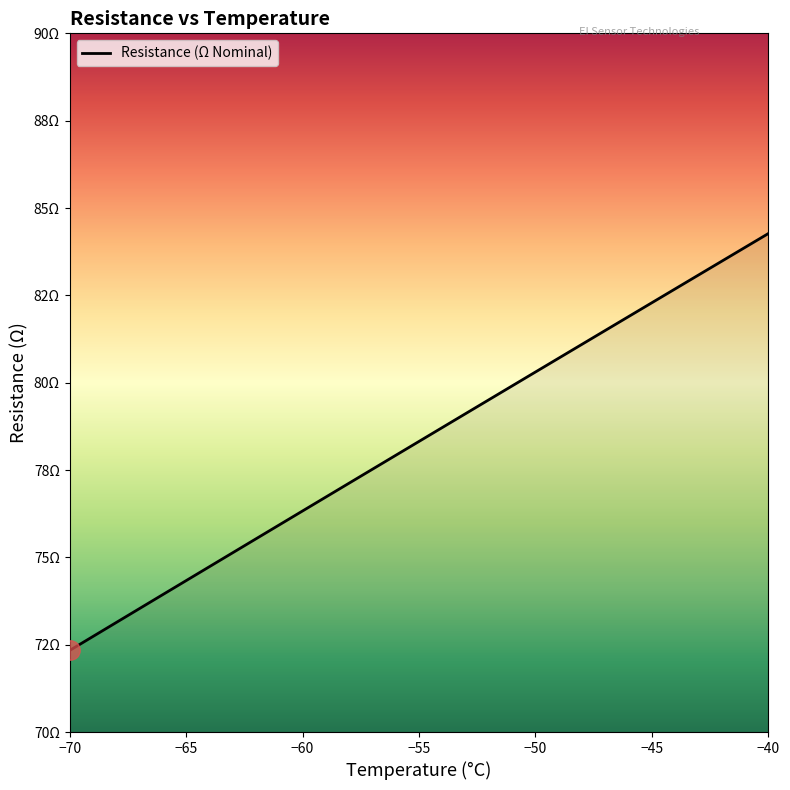

At which label is the value closest to 78?

-56